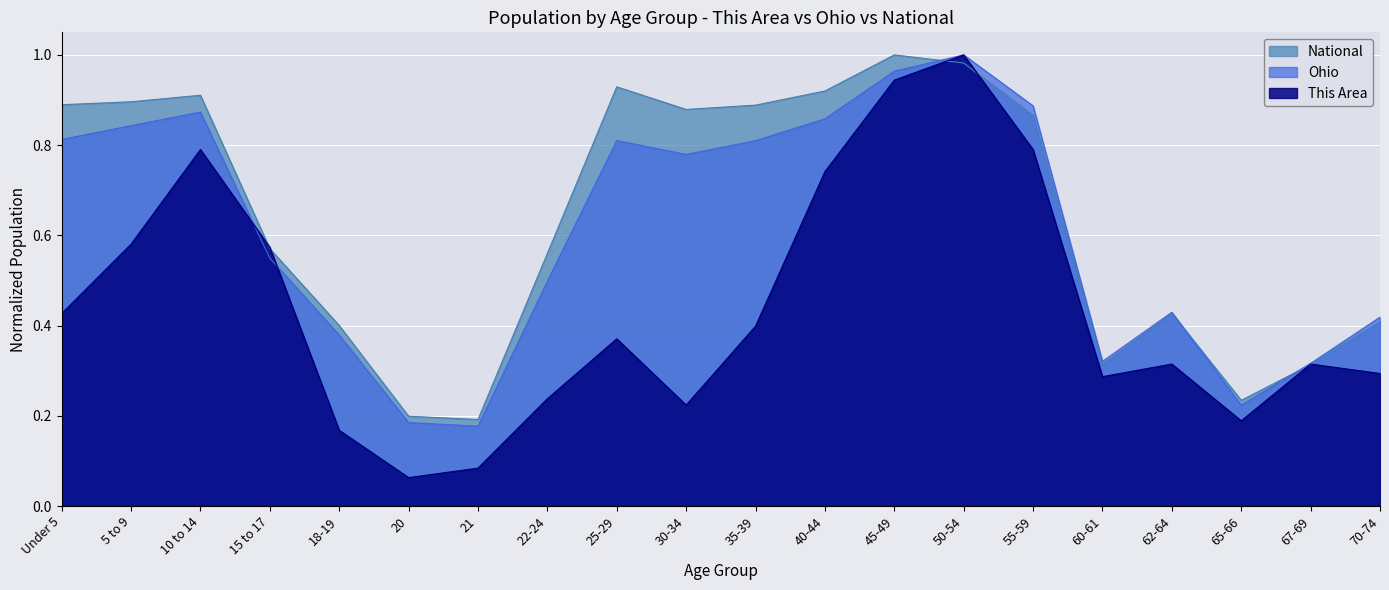

Where is the first local minimum for This Area?

20